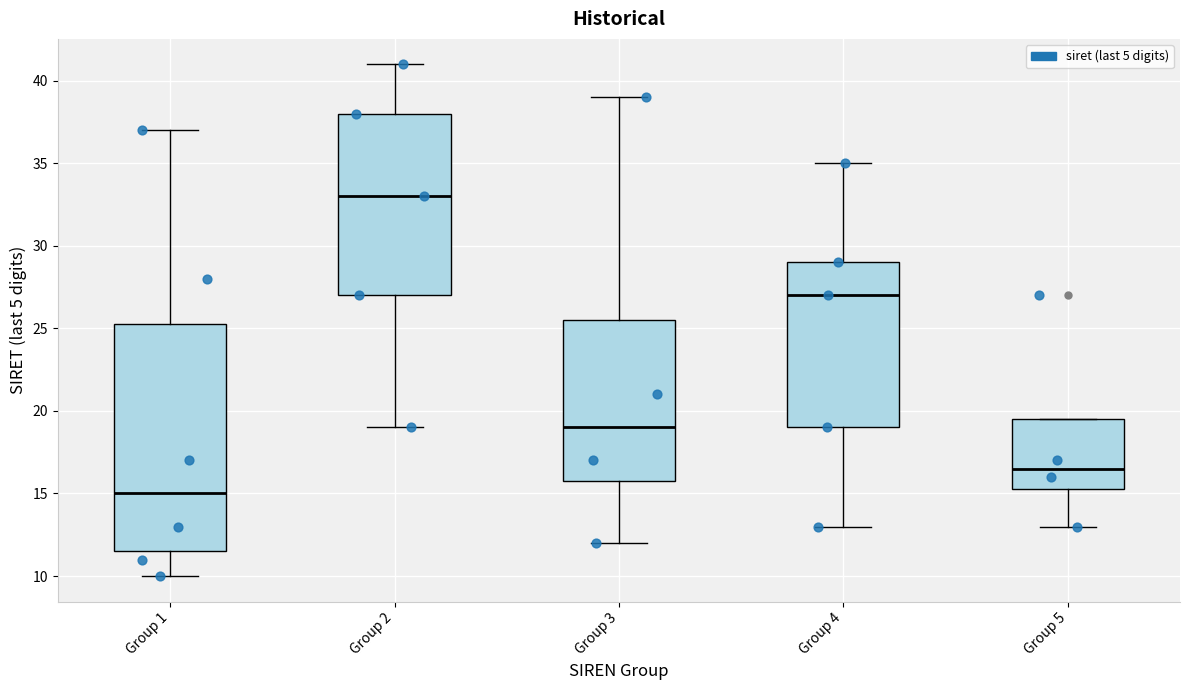

Which box has the lowest median line?

Group 1